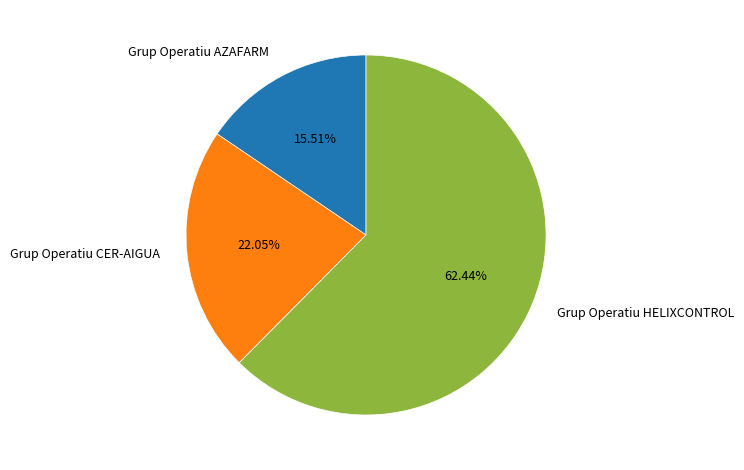

Count the number of slices in the pie.

3